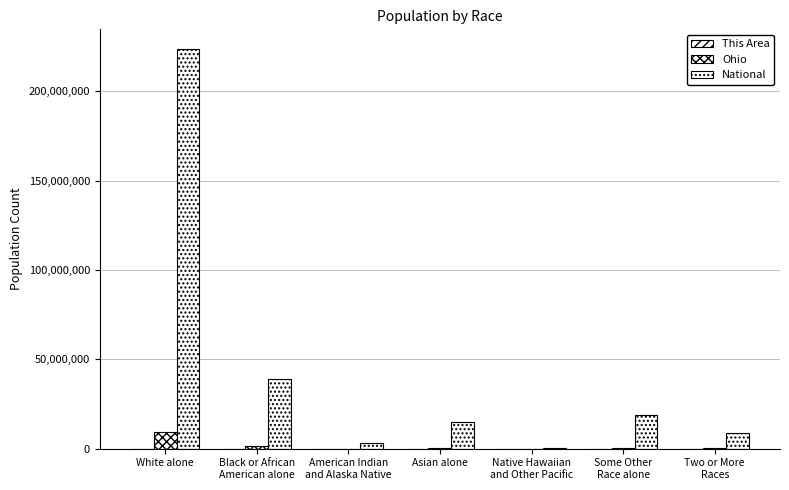

Which category has the lowest value in the This Area series?

Native Hawaiian
and Other Pacific